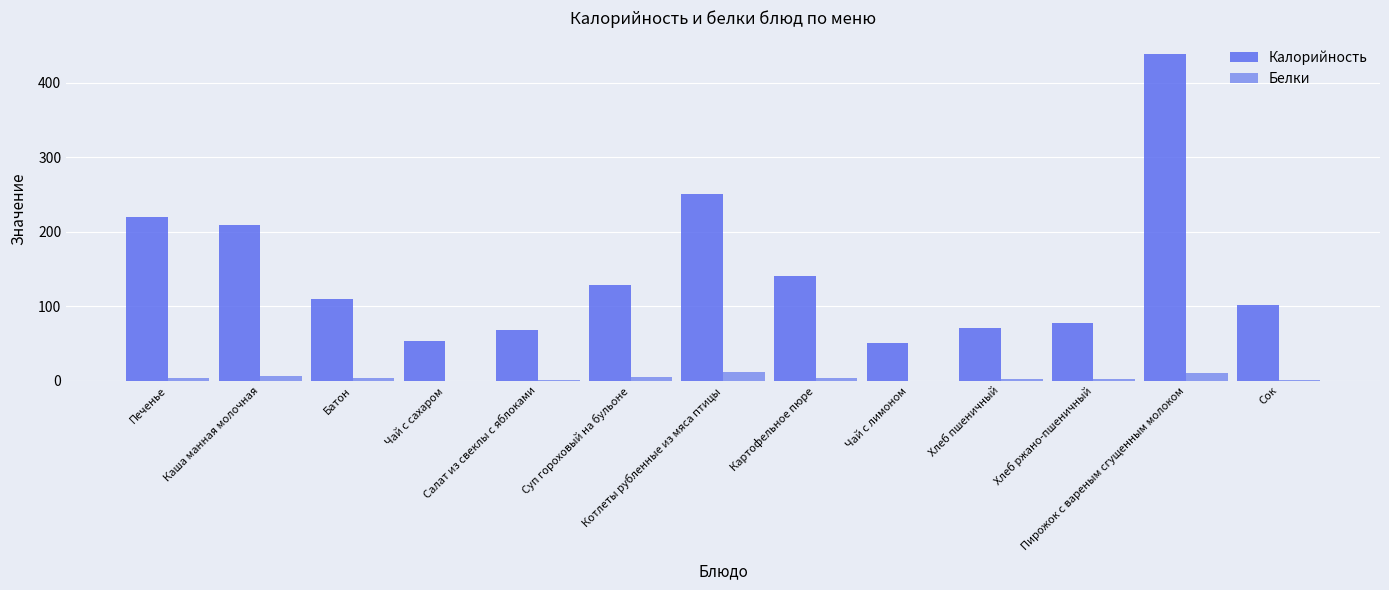

What is the sum of all Белки values?

51.2